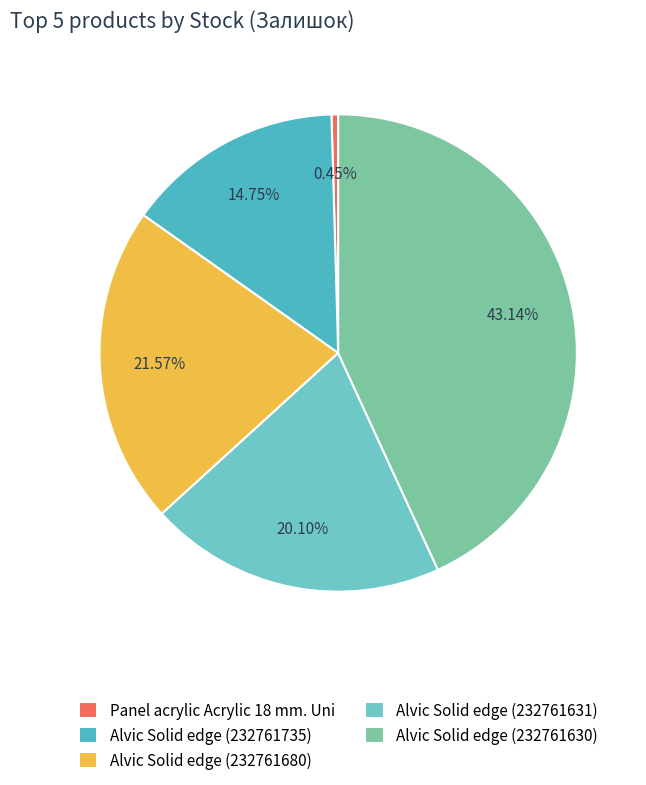

To the nearest percent, what is the average slice percentage?

20%